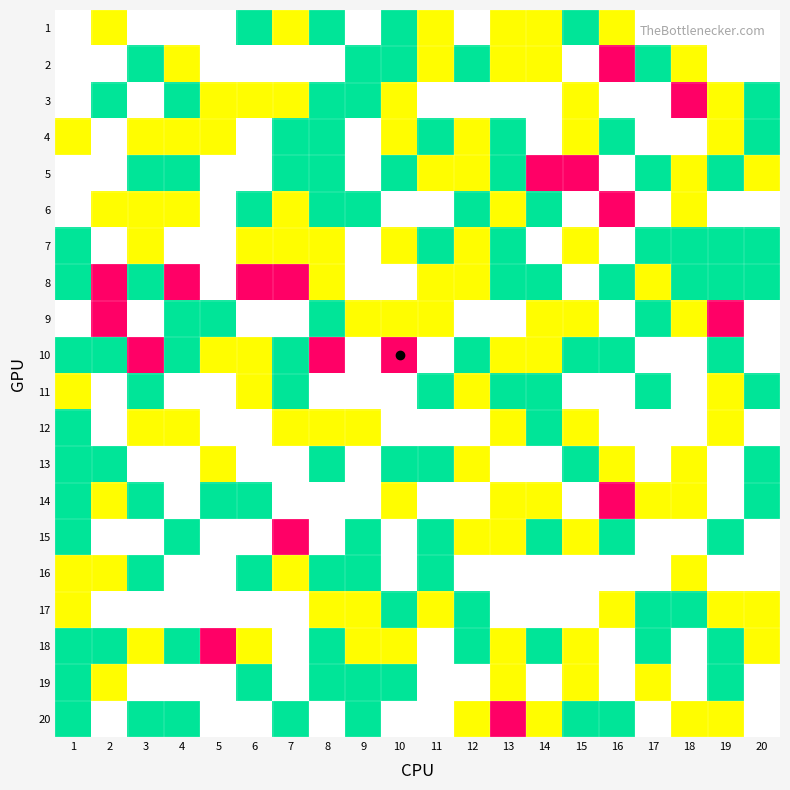

At which category is the sum across all series the highest?

13